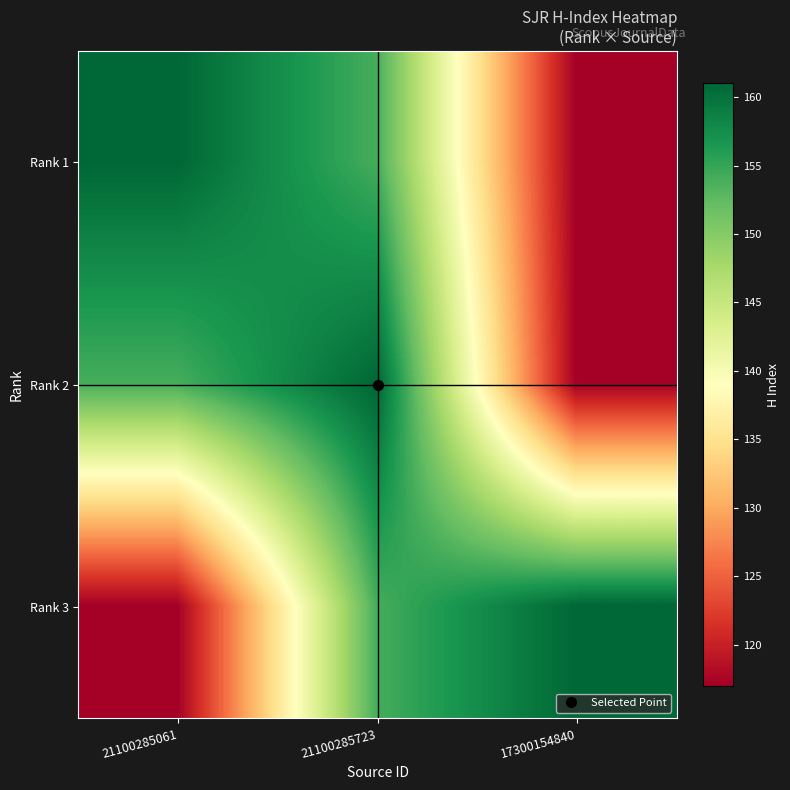

What is the maximum value shown in the chart?

161